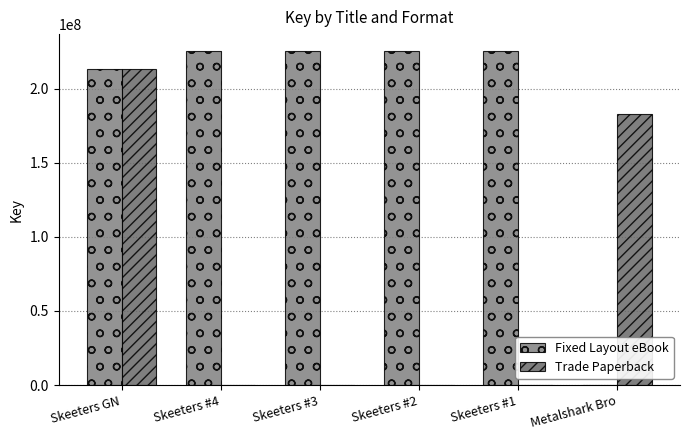

Which series has the largest total across all categories?

Fixed Layout eBook